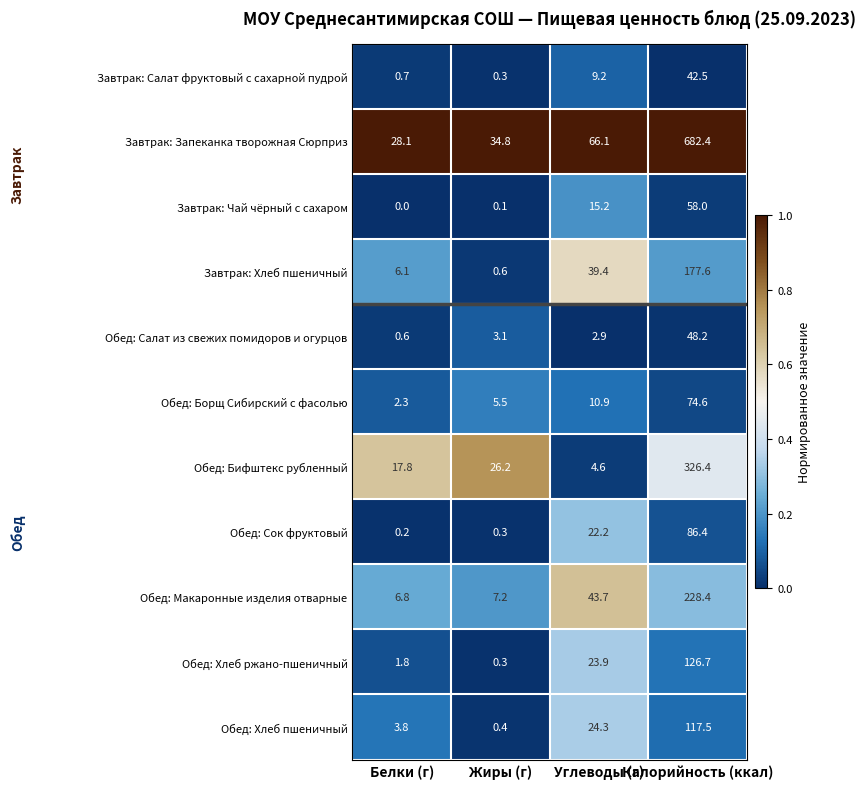

The Обед: Салат из свежих помидоров и огурцов series shows 0.6 at Белки (г). True or false?

True